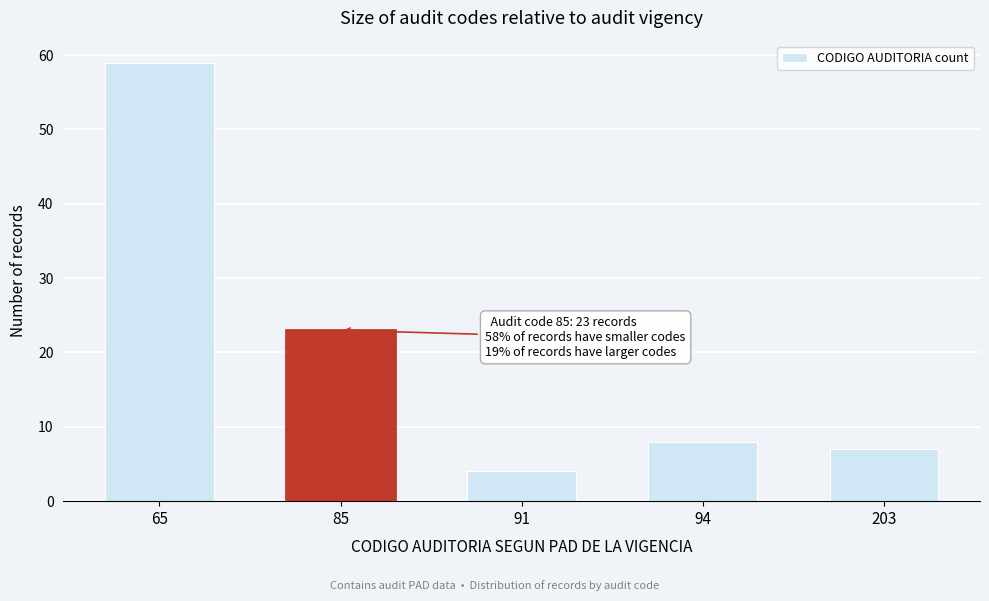

Reading left to right, transcribe all the data shown in this chart.

65=59	85=23	91=4	94=8	203=7